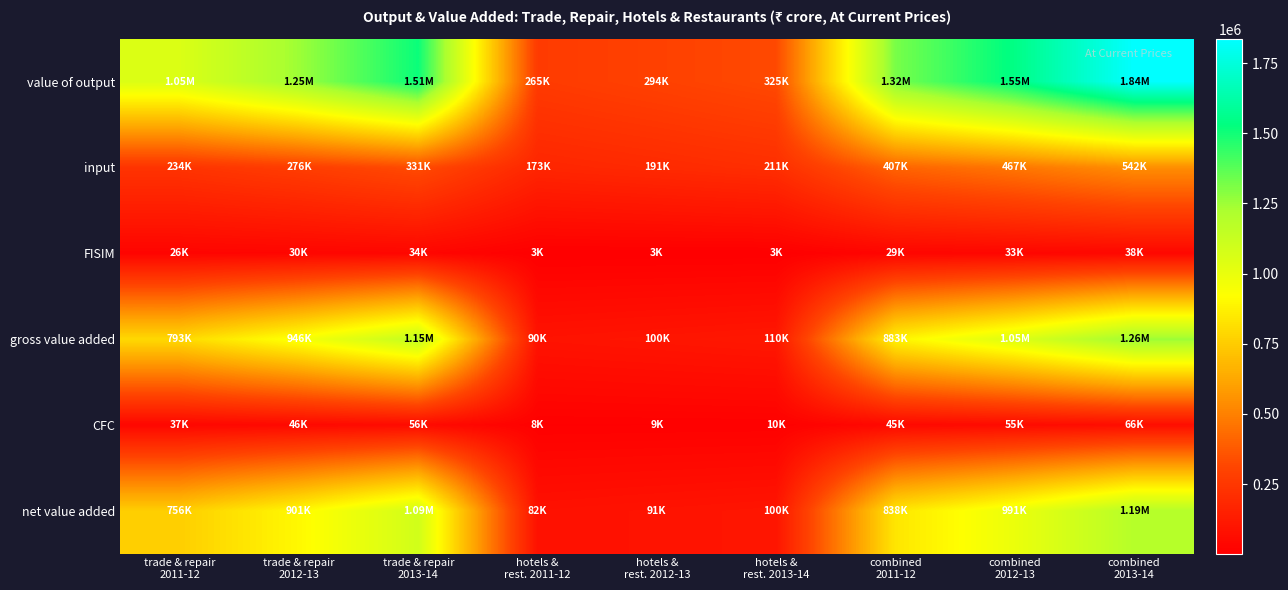

At which category does the chart reach its peak across all series?

combined
2013-14